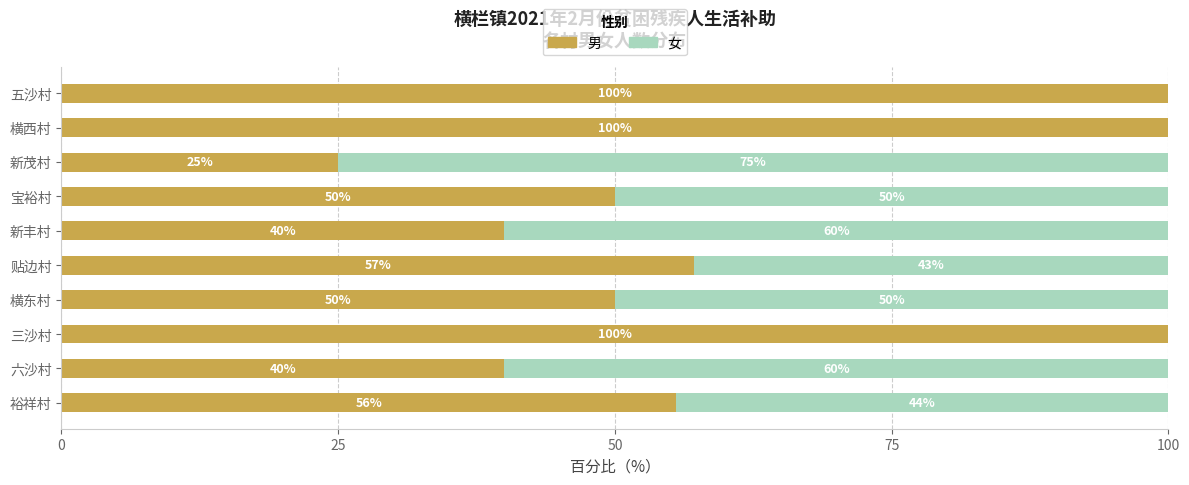

The value of 男 at 宝裕村 is 73.1. True or false?

False